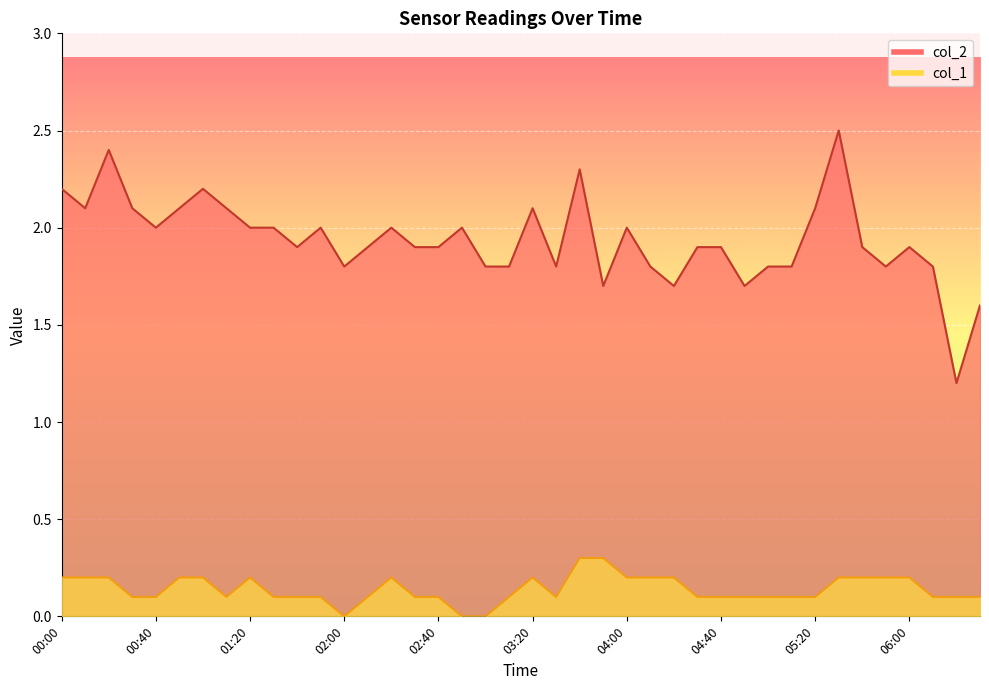

True or false: col_2 and col_1 intersect in this chart.

False